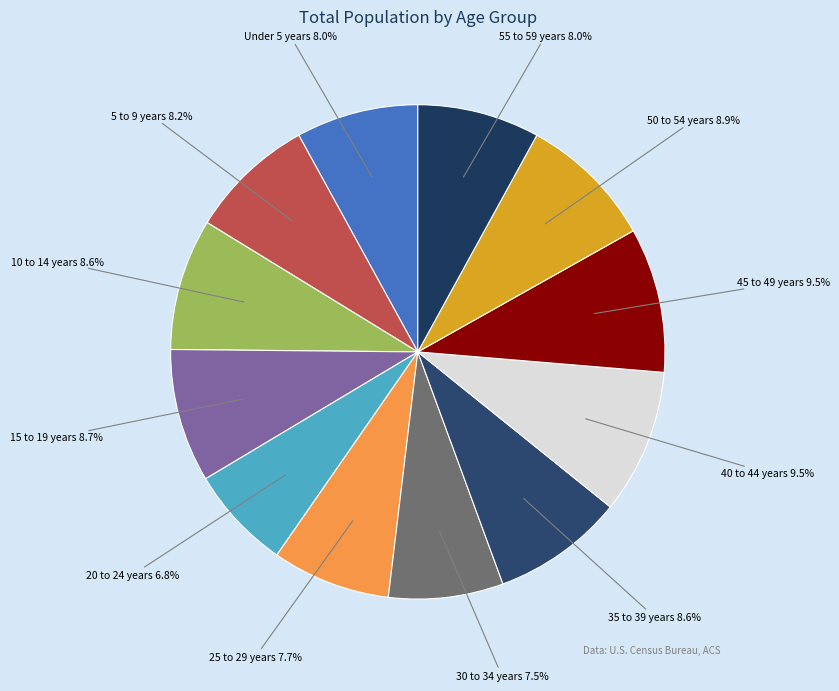

How many segments does this pie chart have?

12